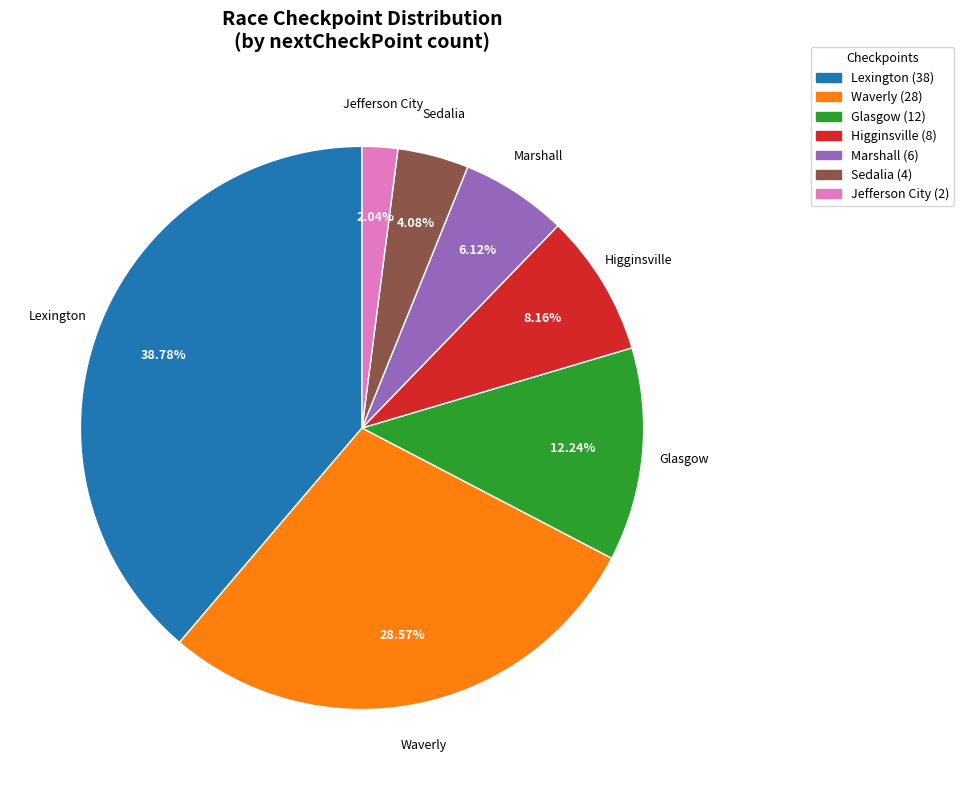

Does Marshall account for over 50% of the chart?

No